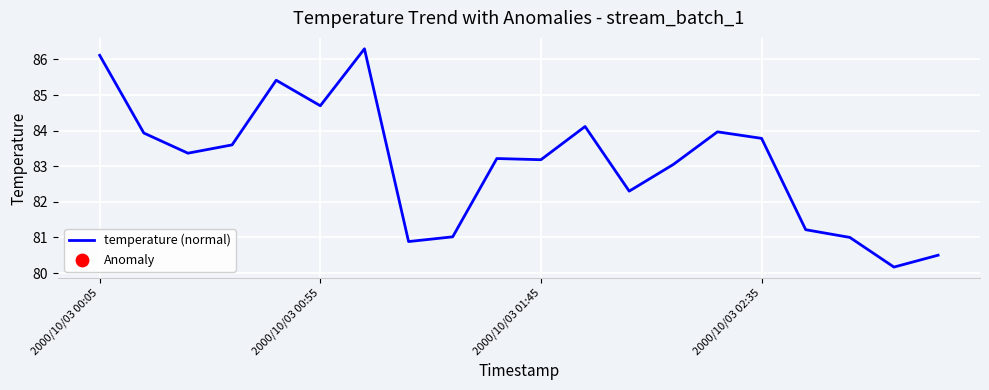

What is the difference between the maximum and minimum values?

6.1